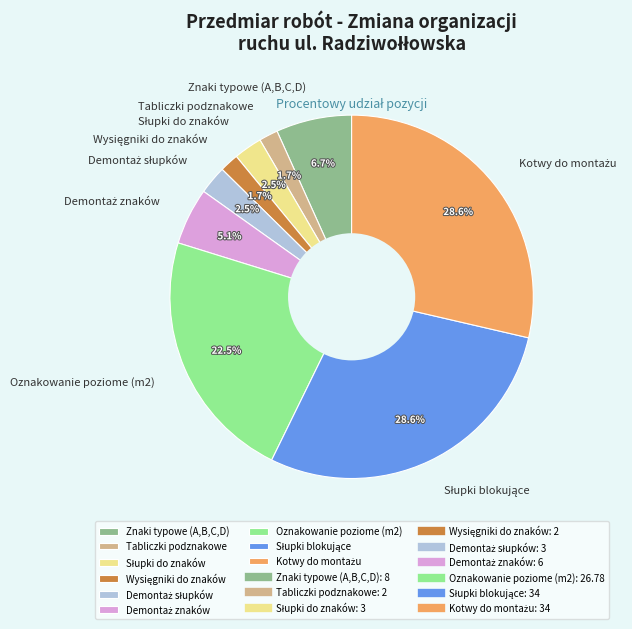

Does Tabliczki podznakowe account for over 50% of the chart?

No